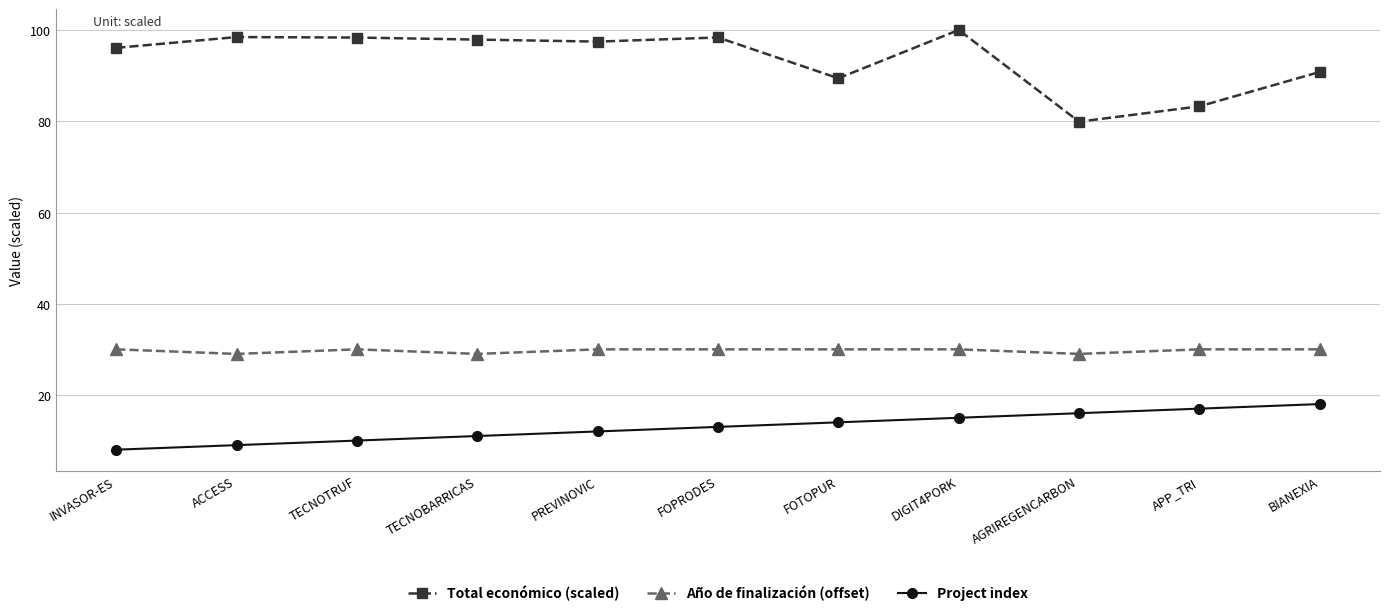

Is it true that Total económico (scaled) equals 90.8 at BIANEXIA?

True